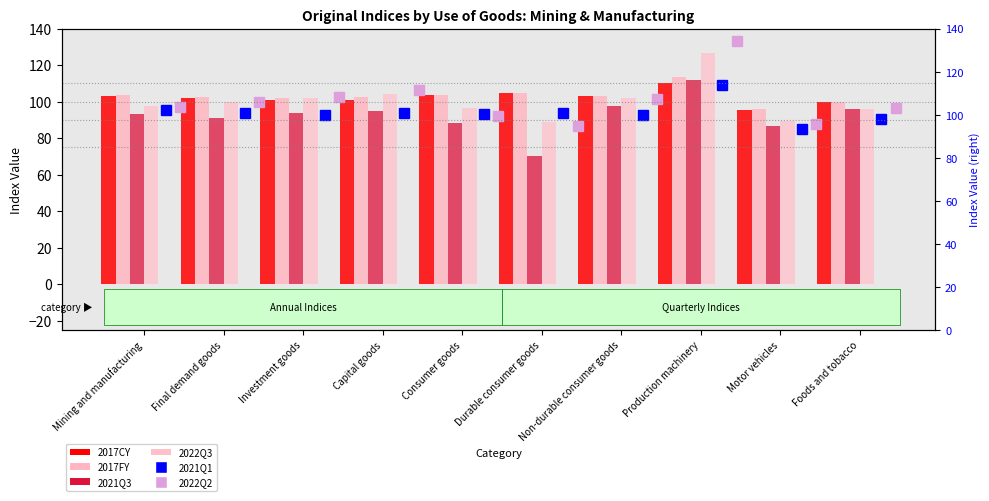

Which series has the largest total across all categories?

2017FY